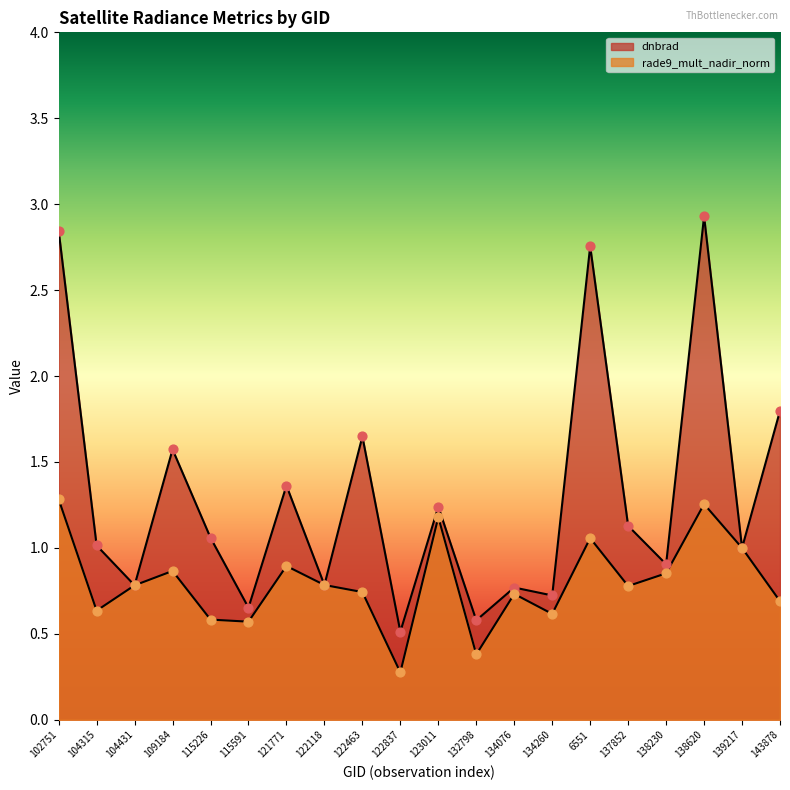

What is the total value across all series at 109184?

2.4